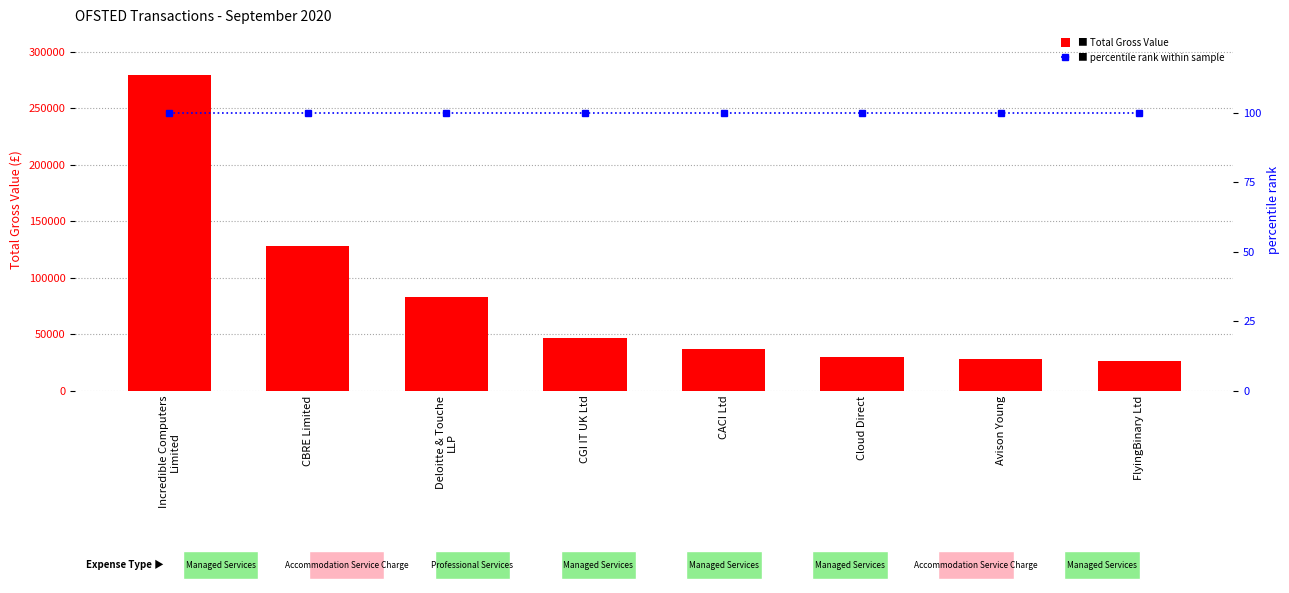

What is the total value across all series at Avison Young?

28234.3